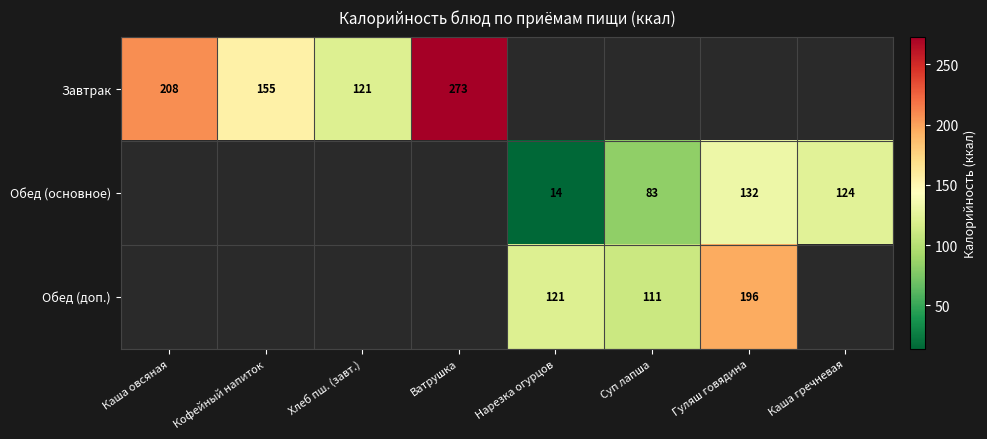

Count the number of categories in the chart.

8